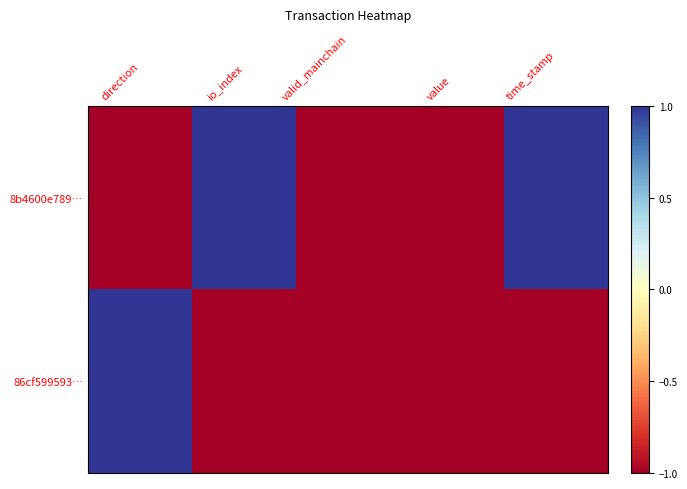

At which category is the sum across all series the highest?

direction